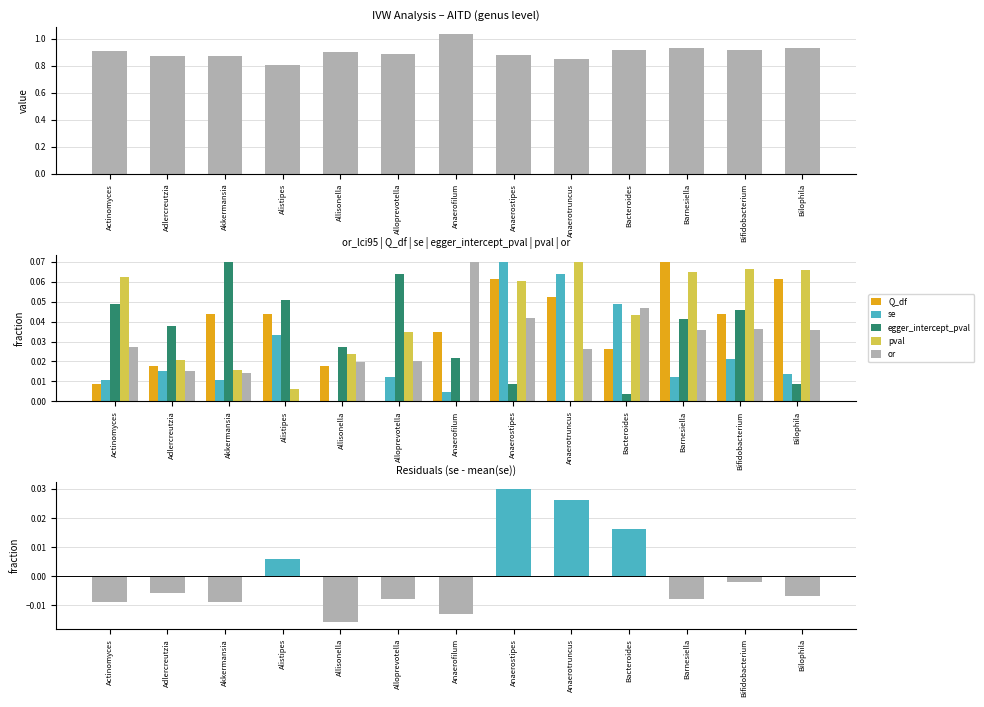

The egger_intercept_pval series shows 0.0 at Barnesiella. True or false?

False